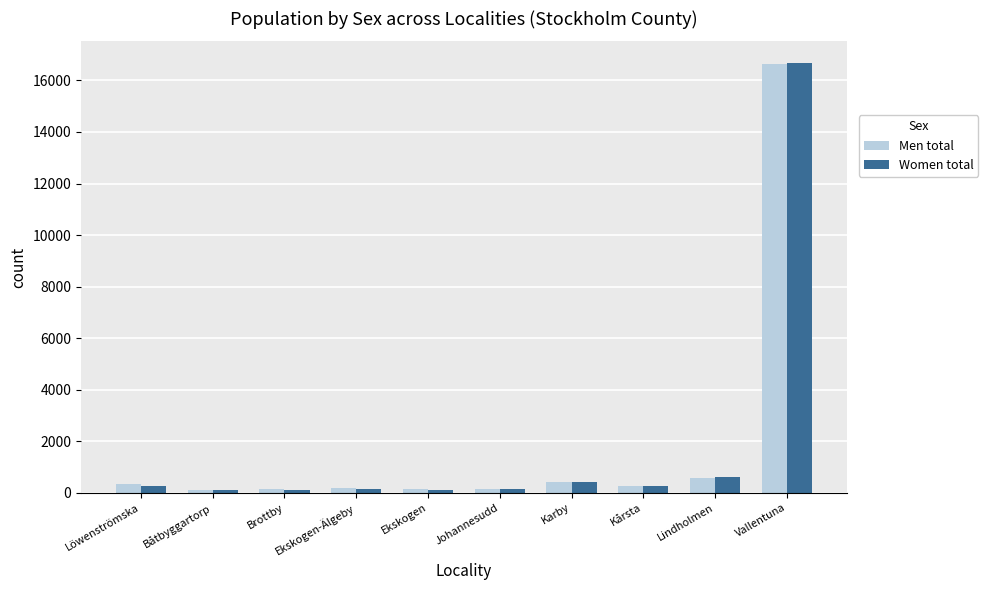

What is the greatest value displayed?

16681